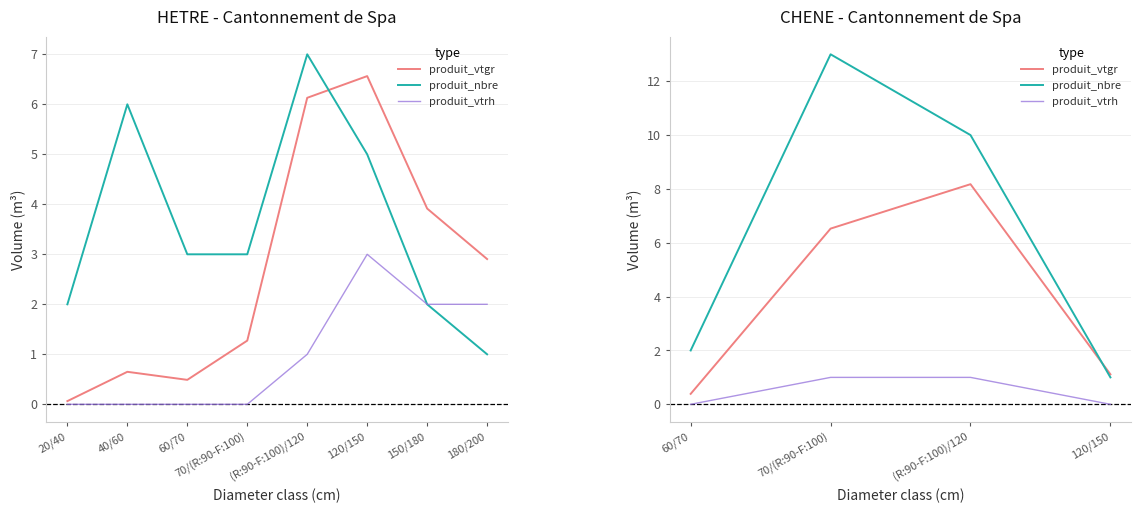

True or false: produit_vtgr has more than 0 points higher than both neighbors.

True